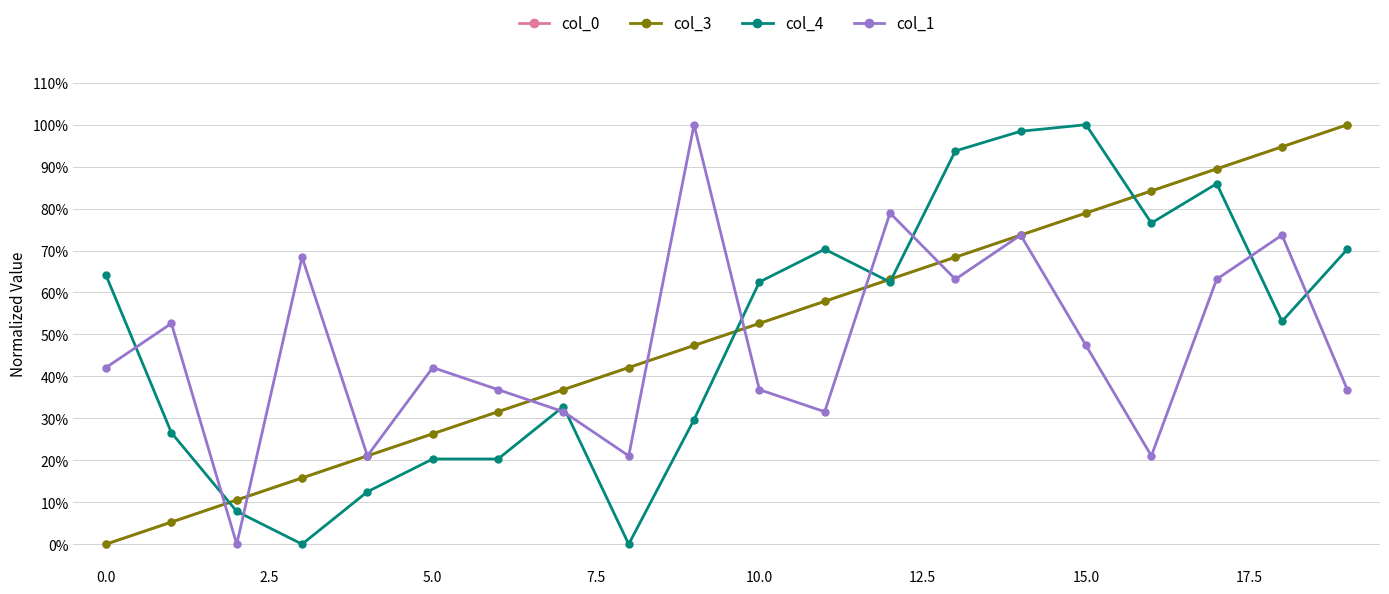

What is the sum of all col_3 values?

10.0